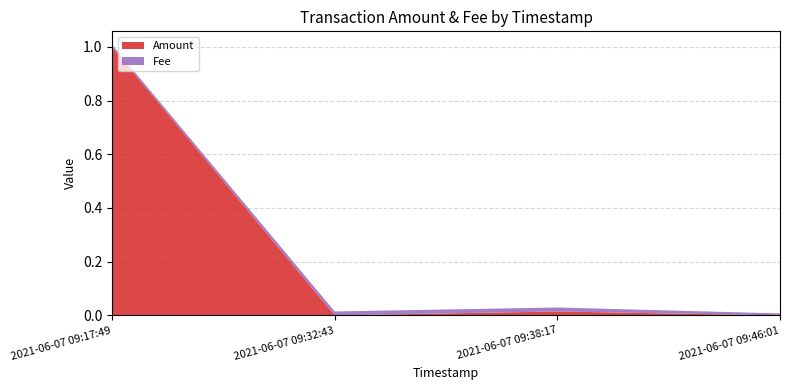

Reading left to right, extract all data points from this chart.

Amount: 1.0	0.0	0.0	0.0
Fee: 0.0	0.0	0.0	0.0